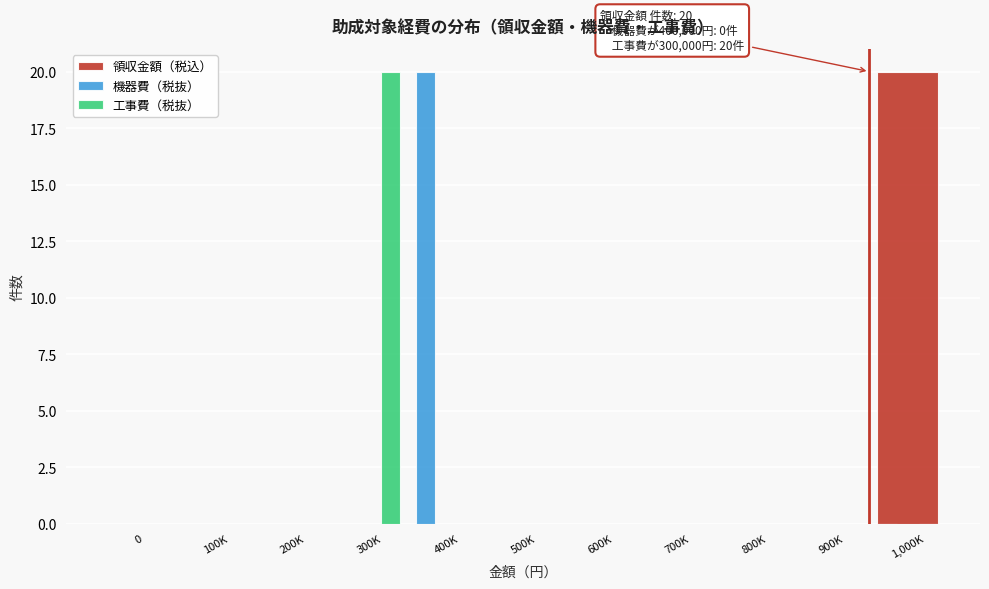

What is the sum of all 機器費（税抜） values?

20